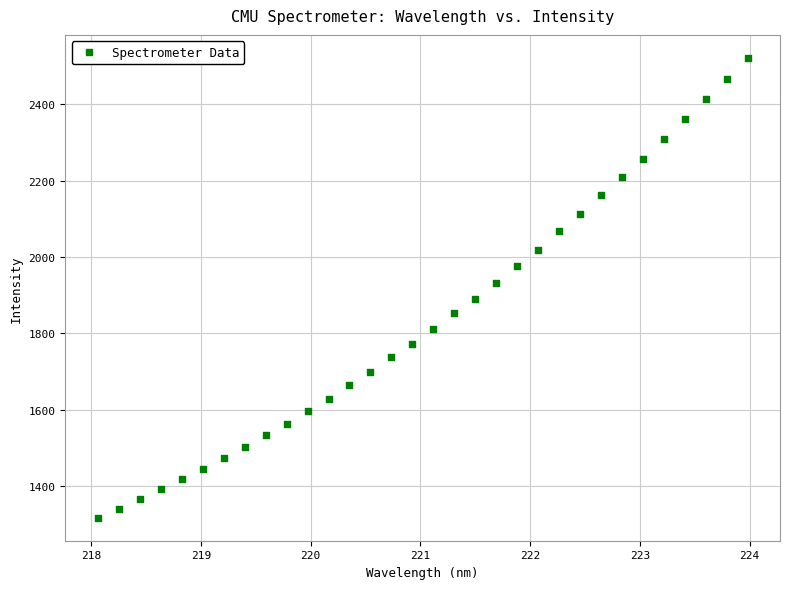

What is the range of Y values (max minus min)?

1205.0